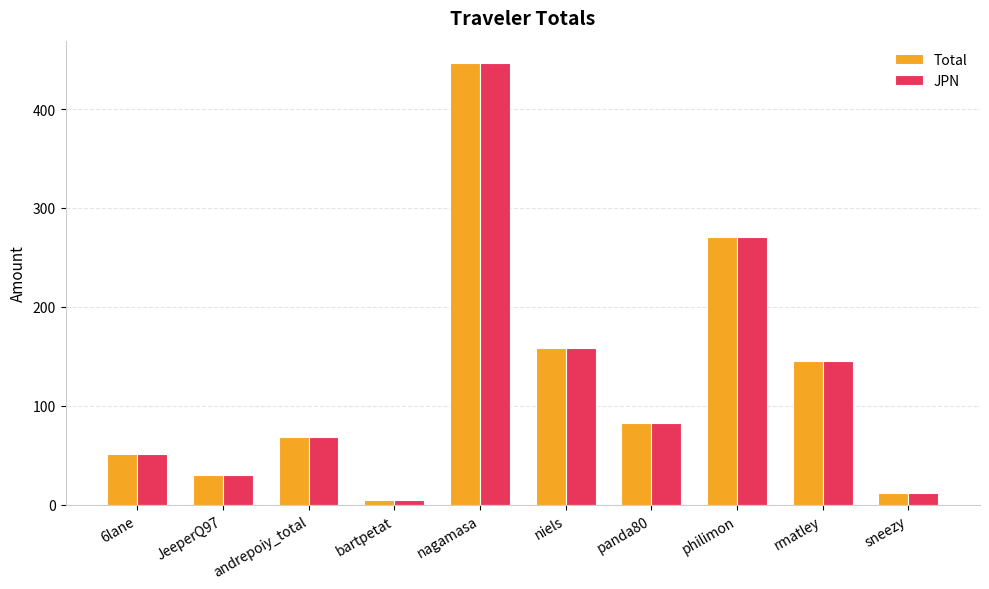

What is the label of the 3rd bar from the right?

philimon